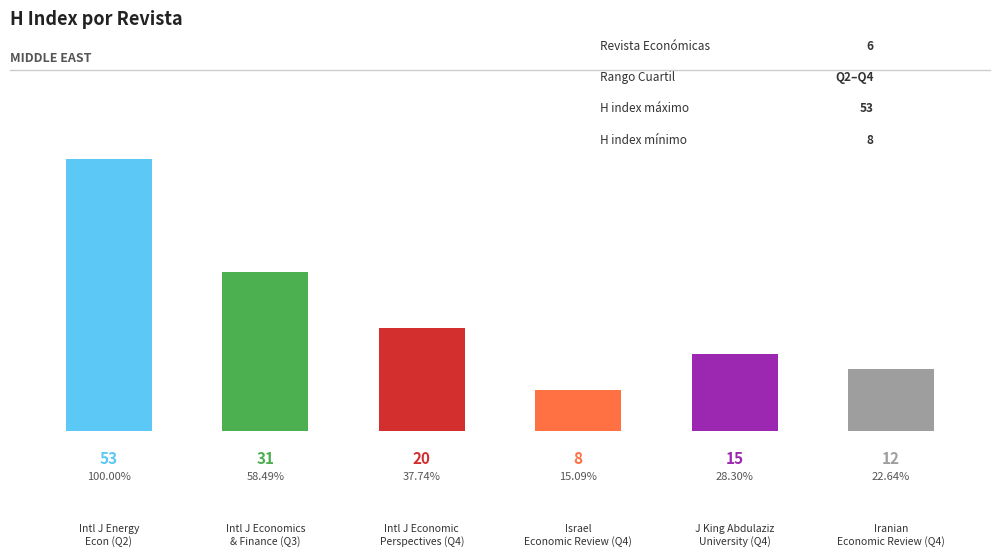

Where does the data first go above 20?

Q2